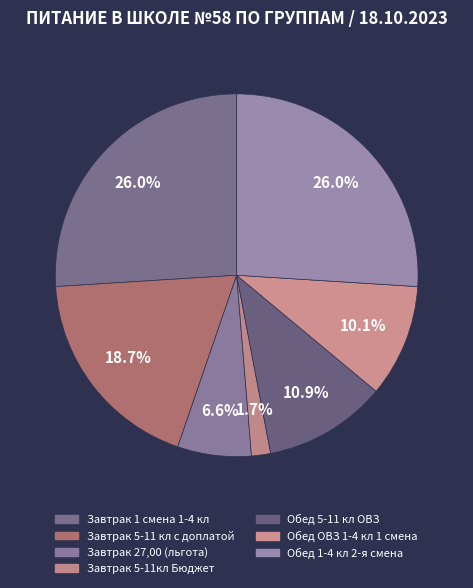

Rank the categories by value from highest to lowest.

Завтрак 1 смена 1-4 кл, Обед 1-4 кл 2-я смена, Завтрак 5-11 кл с доплатой, Обед 5-11 кл ОВЗ, Обед ОВЗ 1-4 кл 1 смена, Завтрак 27,00 (льгота), Завтрак 5-11кл Бюджет